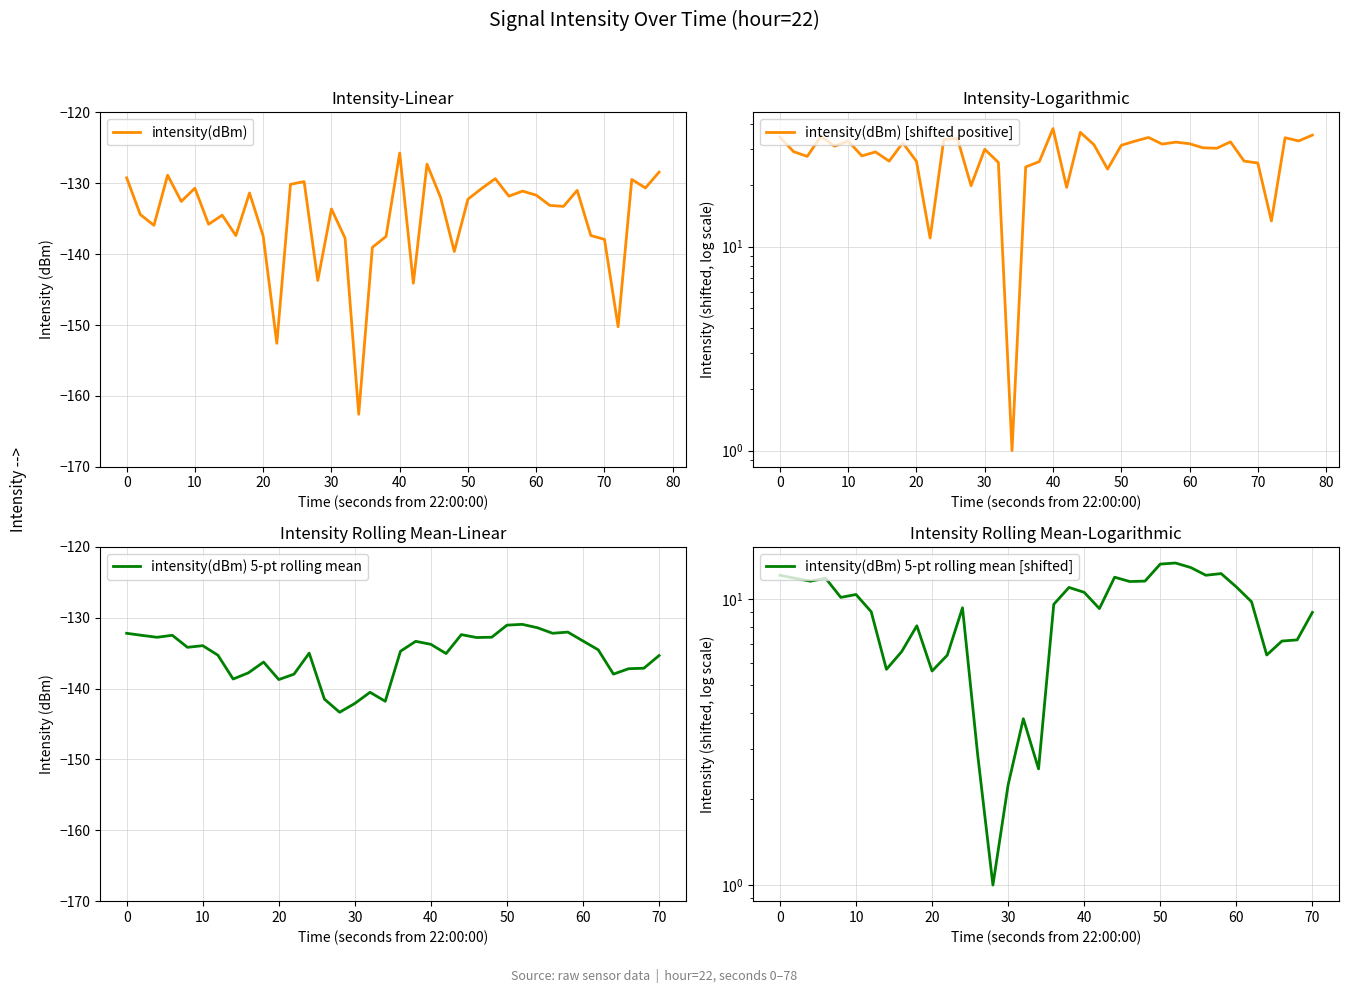

Which category has the highest value in the intensity(dBm) series?

40